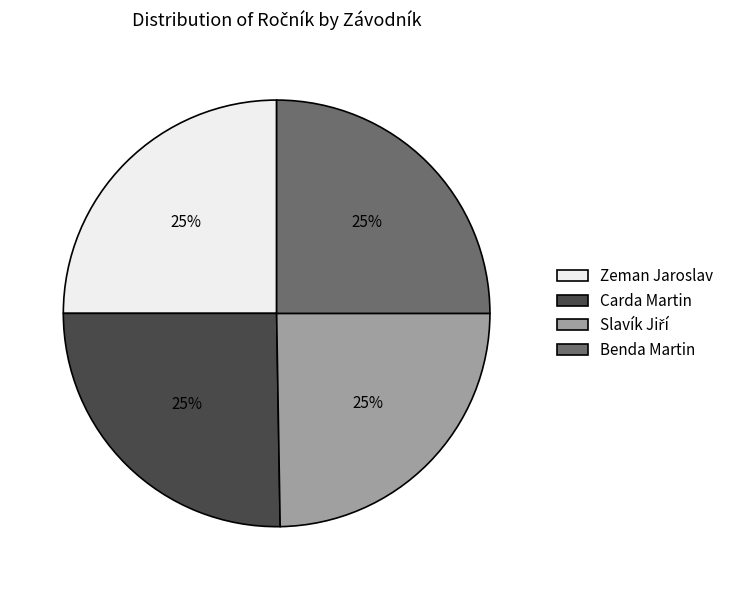

Is it true that Carda Martin is 25% of the pie?

True